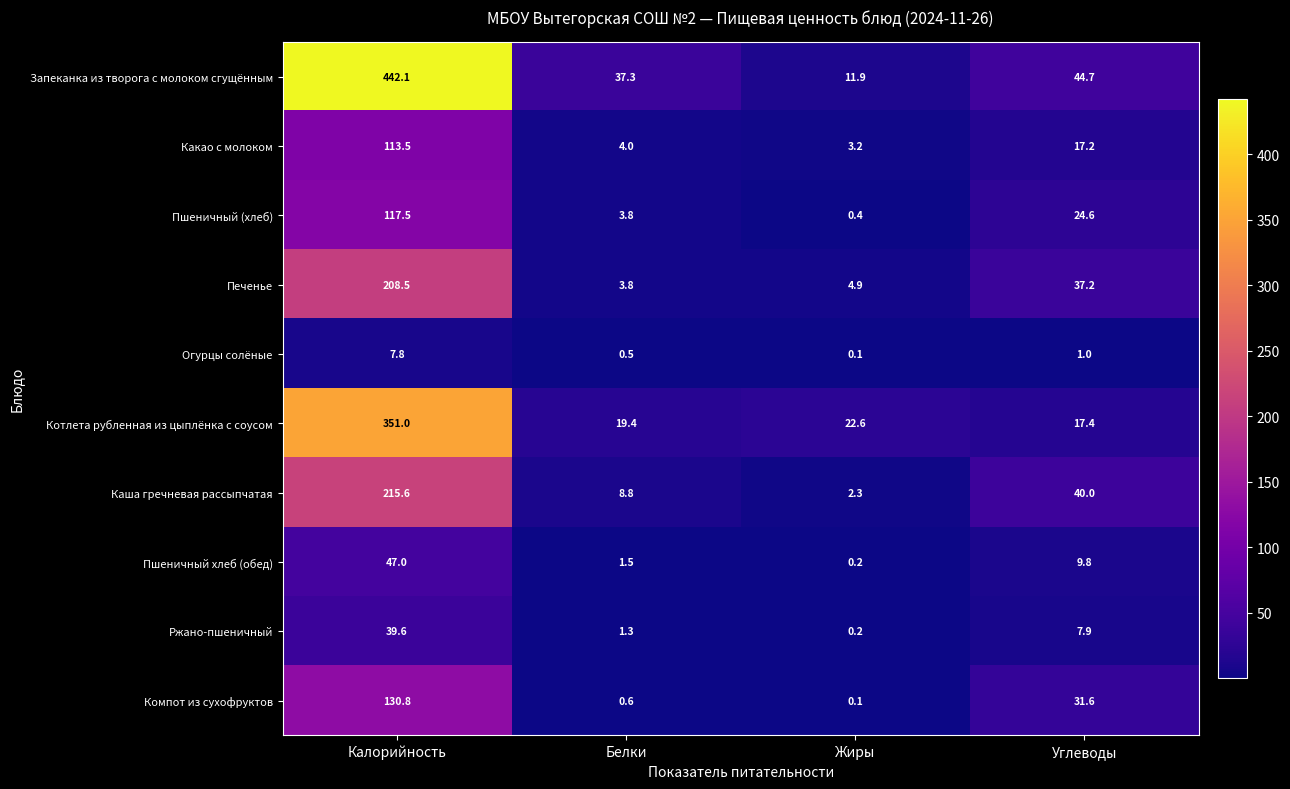

Which series changed the most between Калорийность and Белки?

Запеканка из творога с молоком сгущённым